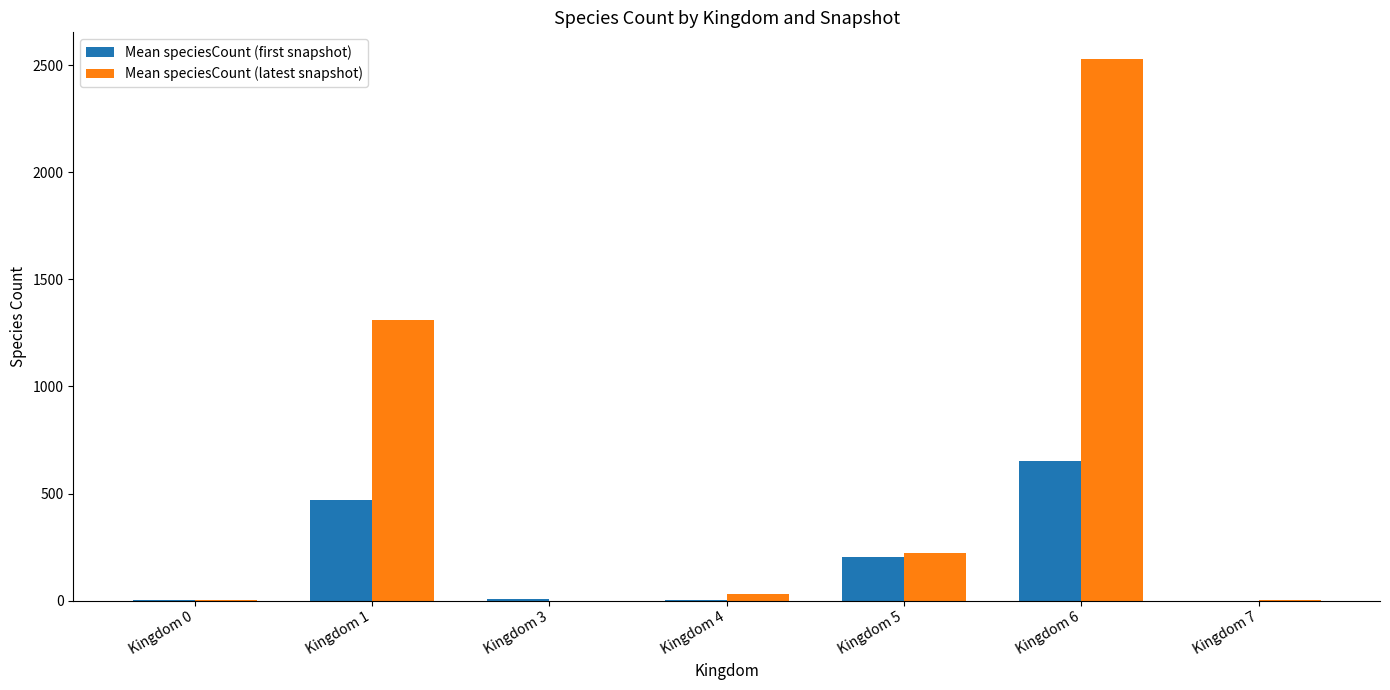

Between Kingdom 4 and Kingdom 5, which series saw the biggest shift?

Mean speciesCount (first snapshot)